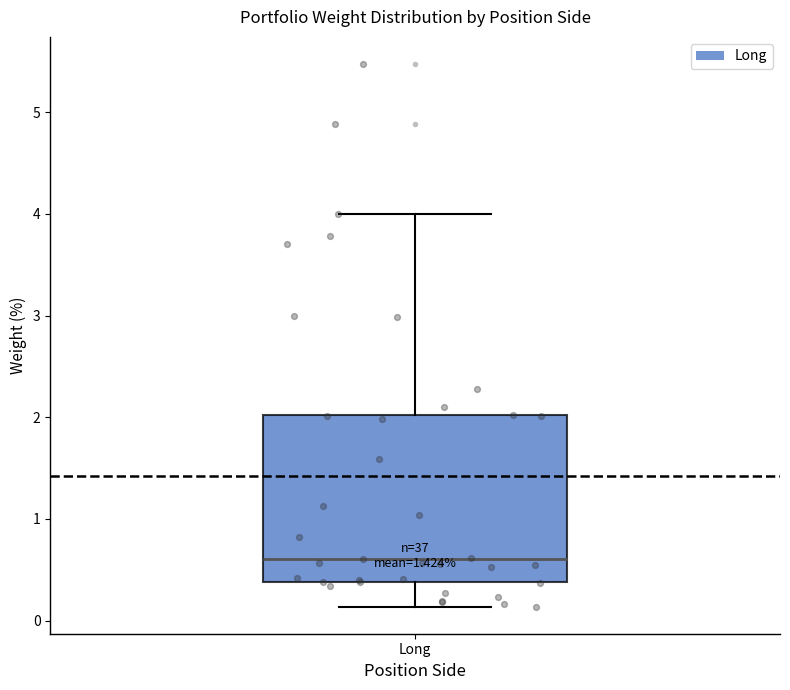

Transcribe this box plot: give where the median line is, the range the box spans, and where the two whiskers end, as read against the y-axis. The values are not printed on the chart, so give them approximately, as read against the axis.

median 0.6, box 0.4 to 2.0, whiskers 0.1 to 4.0